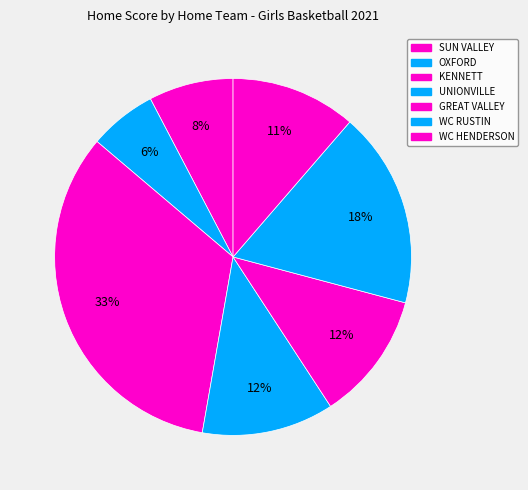

Is there a majority slice in this chart?

No